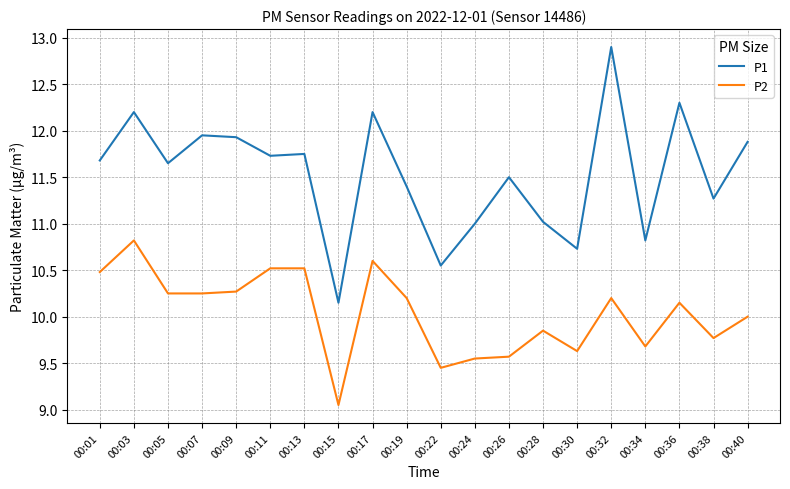

True or false: P1 and P2 intersect in this chart.

False